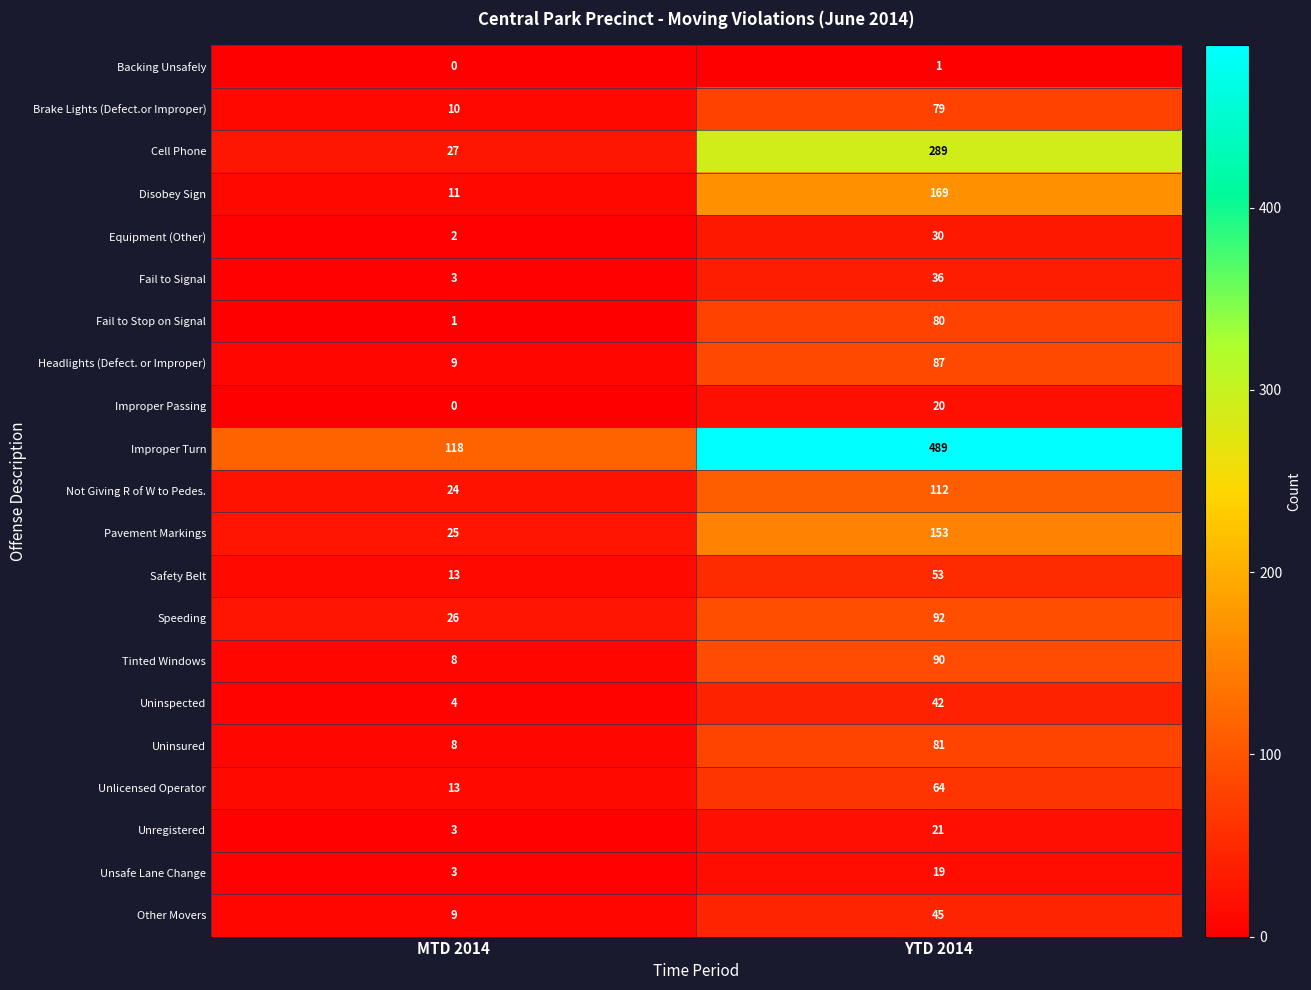

Rank the series at YTD 2014 from highest to lowest value.

Improper Turn, Cell Phone, Disobey Sign, Pavement Markings, Not Giving R of W to Pedes., Speeding, Tinted Windows, Headlights (Defect. or Improper), Uninsured, Fail to Stop on Signal, Brake Lights (Defect.or Improper), Unlicensed Operator, Safety Belt, Other Movers, Uninspected, Fail to Signal, Equipment (Other), Unregistered, Improper Passing, Unsafe Lane Change, Backing Unsafely